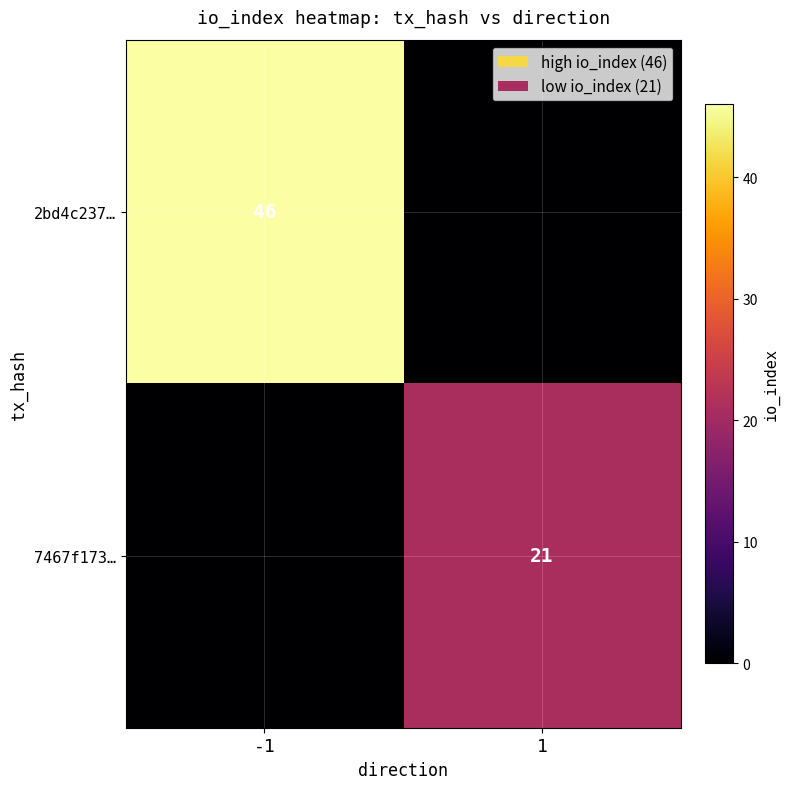

Is it true that 2bd4c237… equals 46 at -1?

True